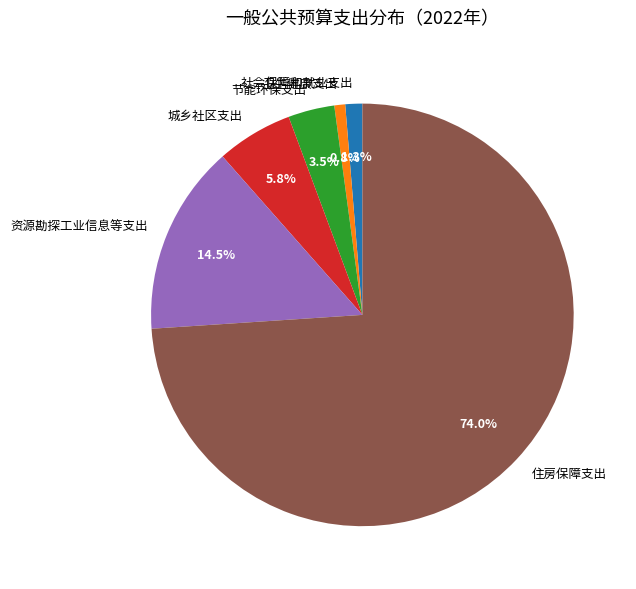

Is it true that 社会保障和就业支出 is 1% of the pie?

True